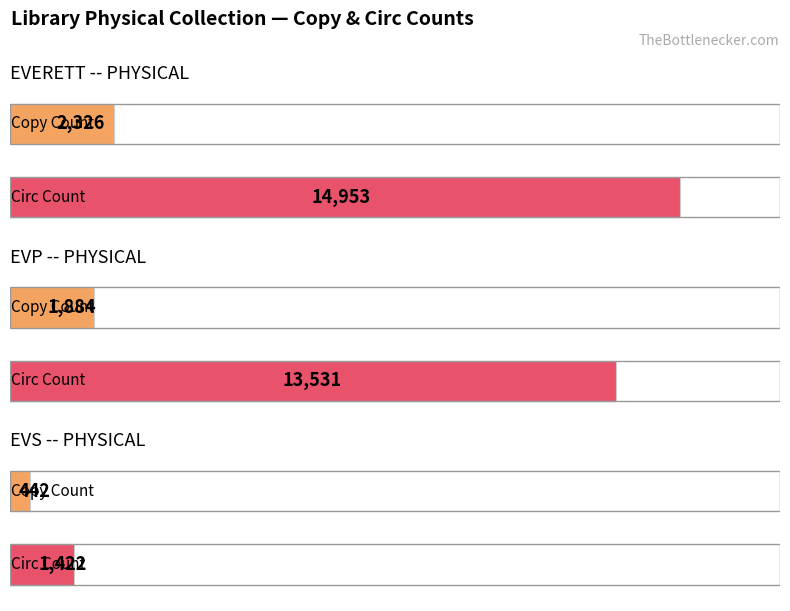

What position from the right is EVP -- PHYSICAL?

2